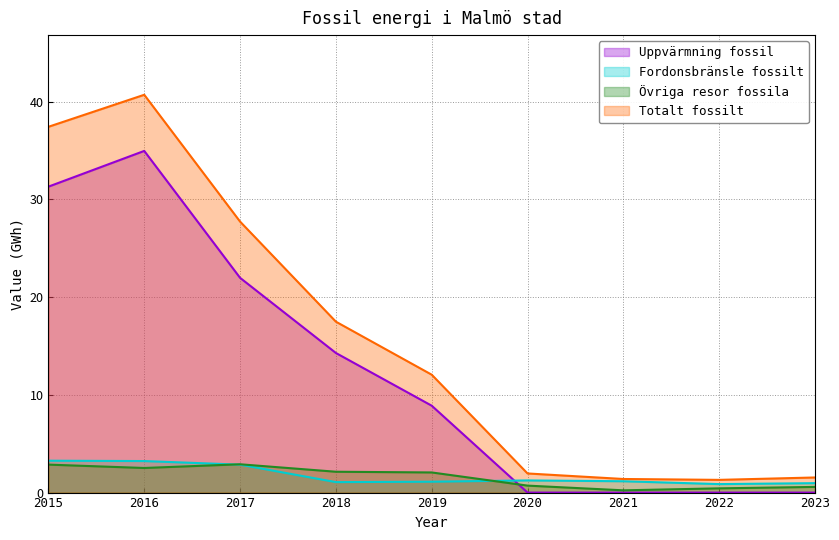

Does the chart display data point markers on the line(s)?

No